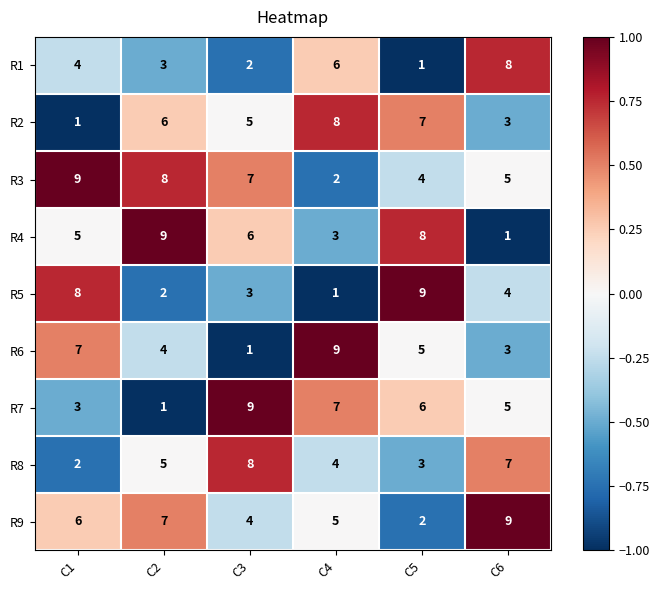

How many categories are shown in the chart?

6